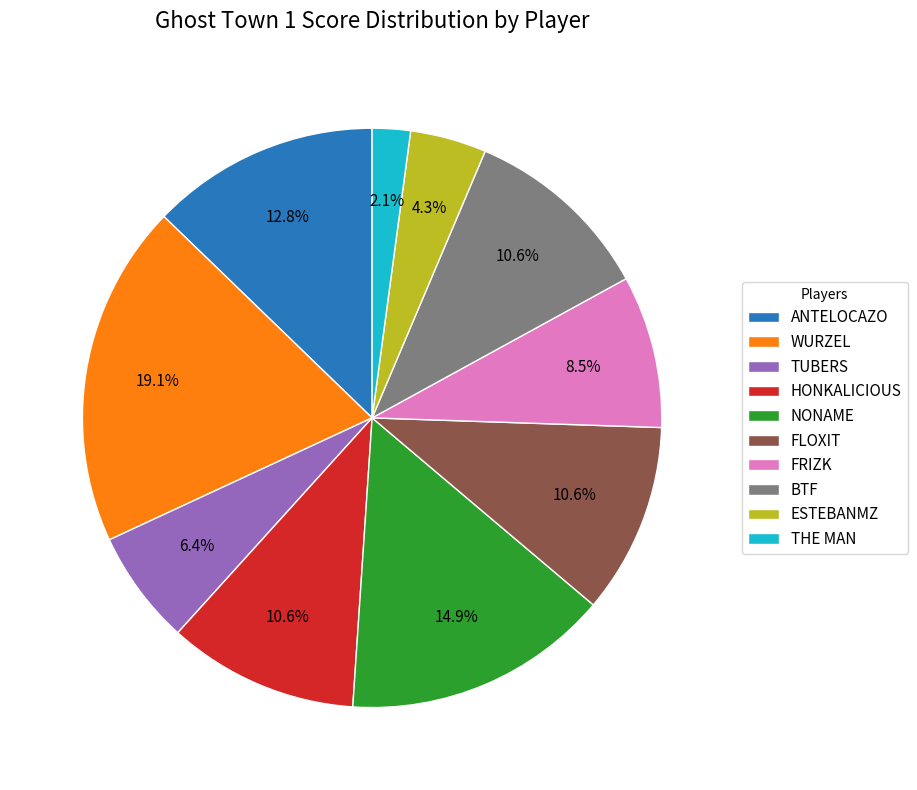

To the nearest percent, what is the difference between the largest and smallest slice percentages?

17%